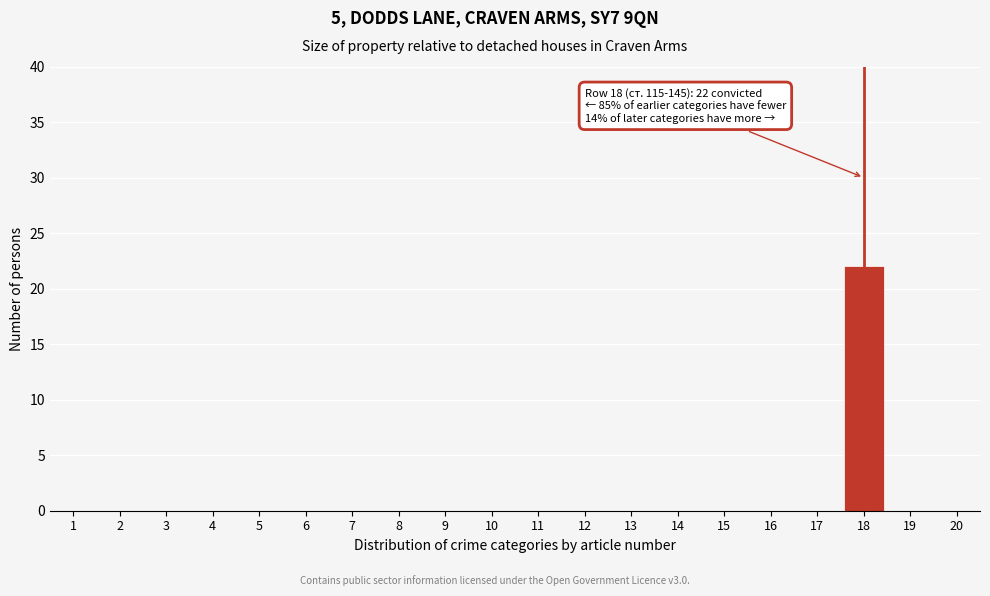

Reading left to right, transcribe all the data shown in this chart.

1=0	2=0	3=0	4=0	5=0	6=0	7=0	8=0	9=0	10=0	11=0	12=0	13=0	14=0	15=0	16=0	17=0	18=22	19=0	20=0